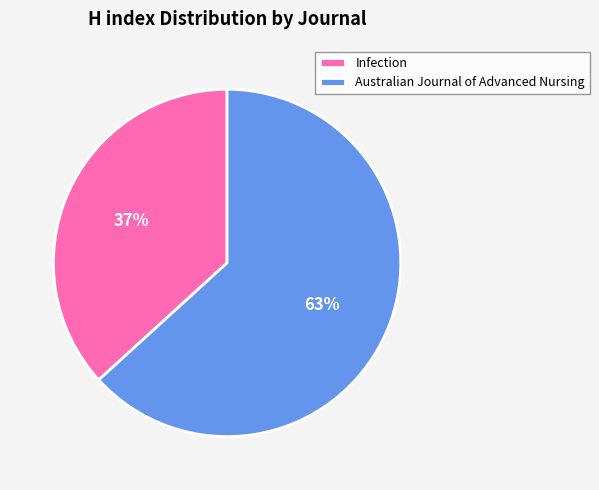

Count the number of slices in the pie.

2